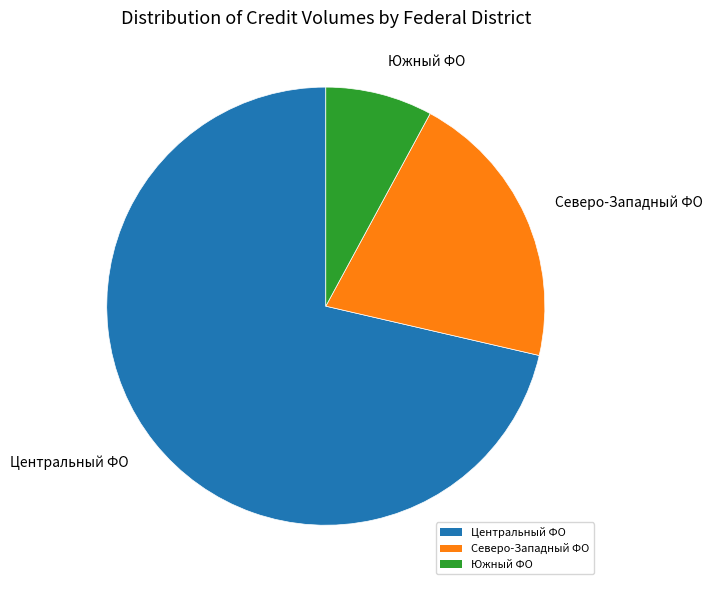

Does any single category account for the majority?

Yes